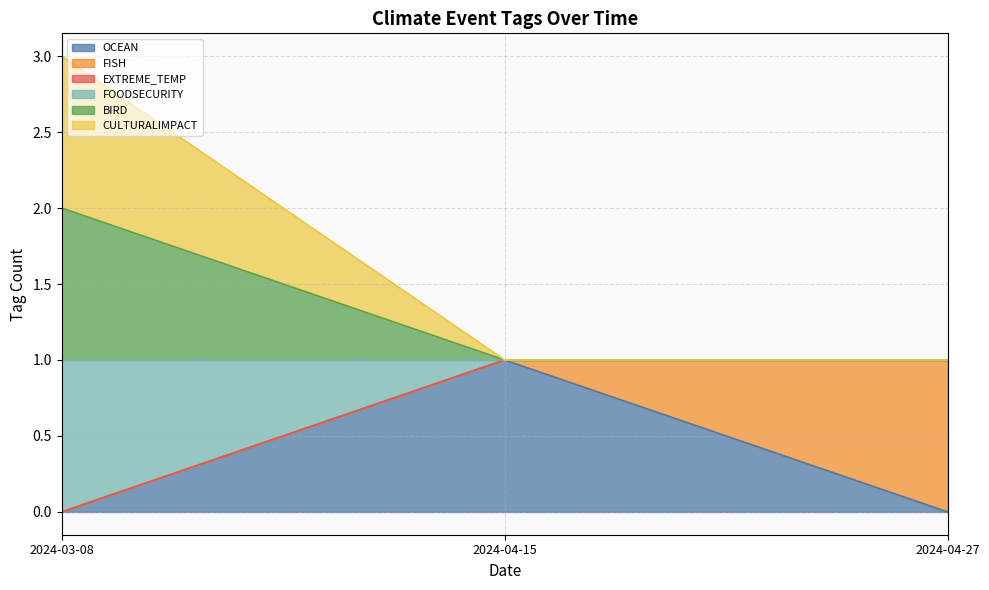

True or false: FOODSECURITY has a value of 1 at 2024-03-08.

False